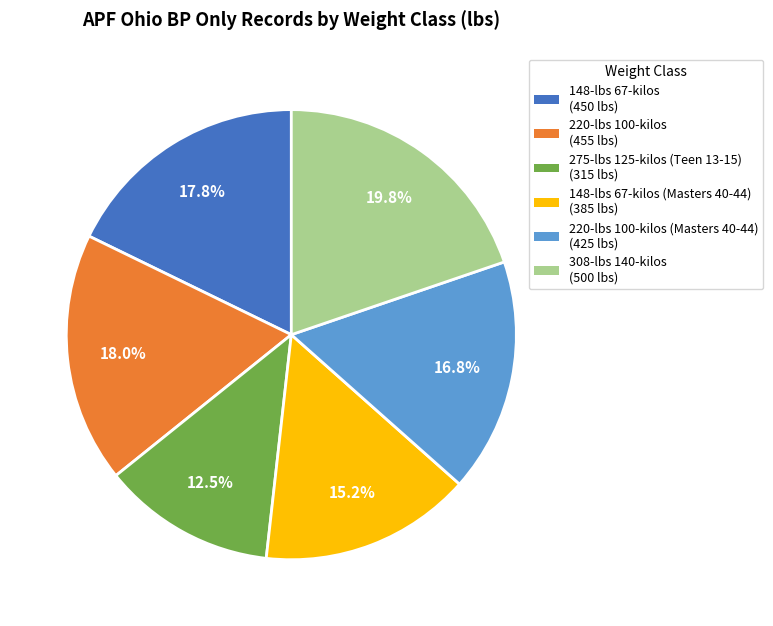

Count the number of slices in the pie.

6